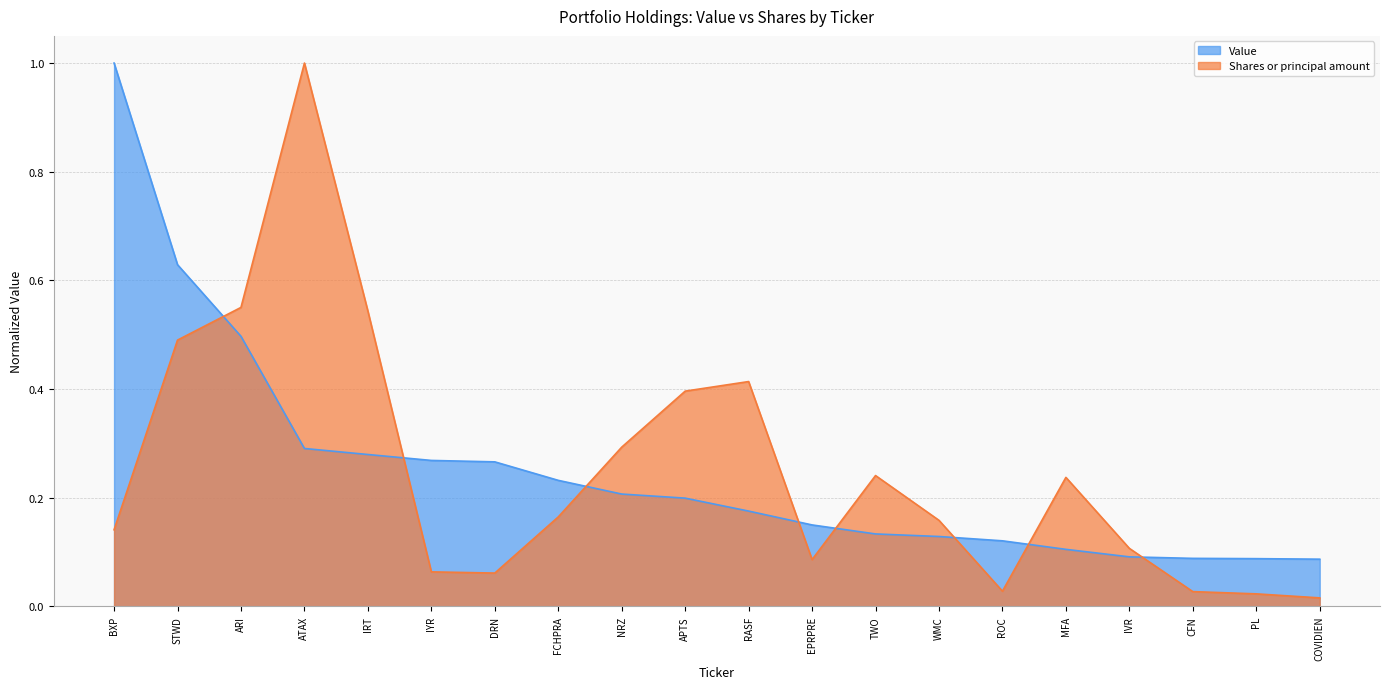

How many times do Value and Shares or principal amount cross each other?

8